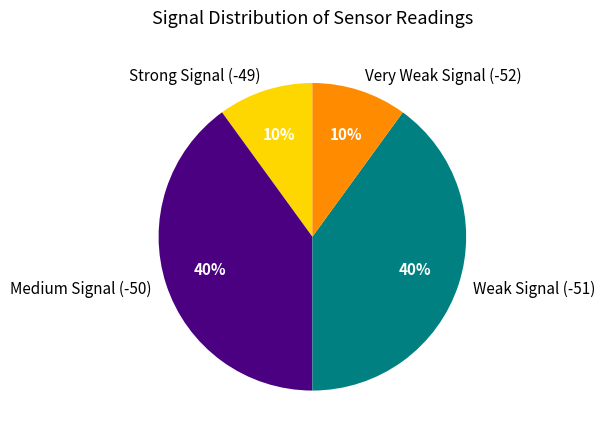

The Medium Signal (-50) slice represents 48% of the pie. True or false?

False